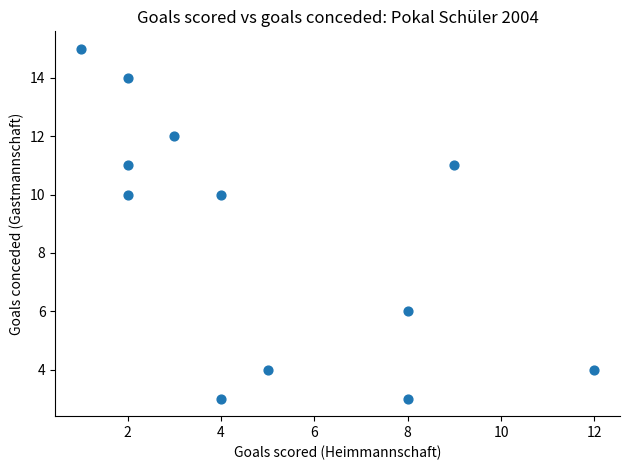

What is the average Y value?

9